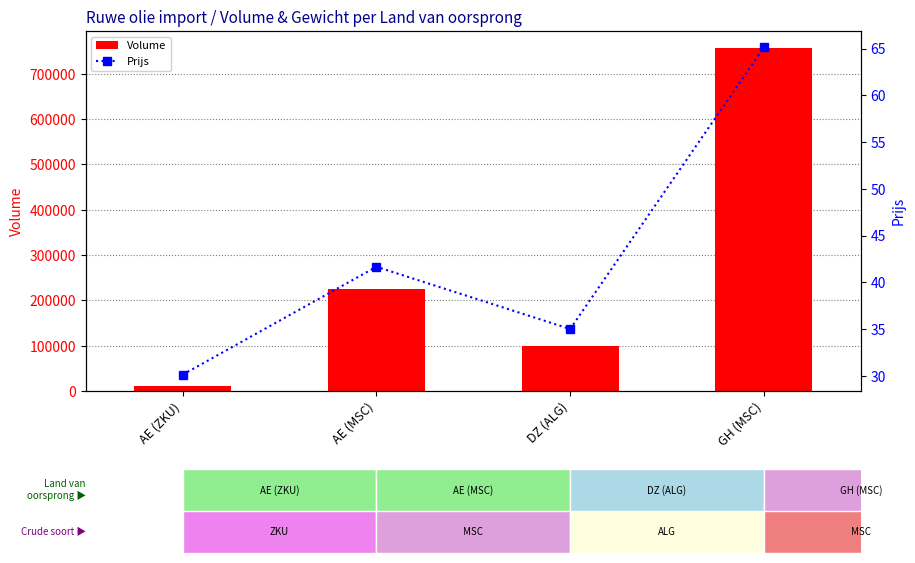

Does the chart contain any negative values?

No